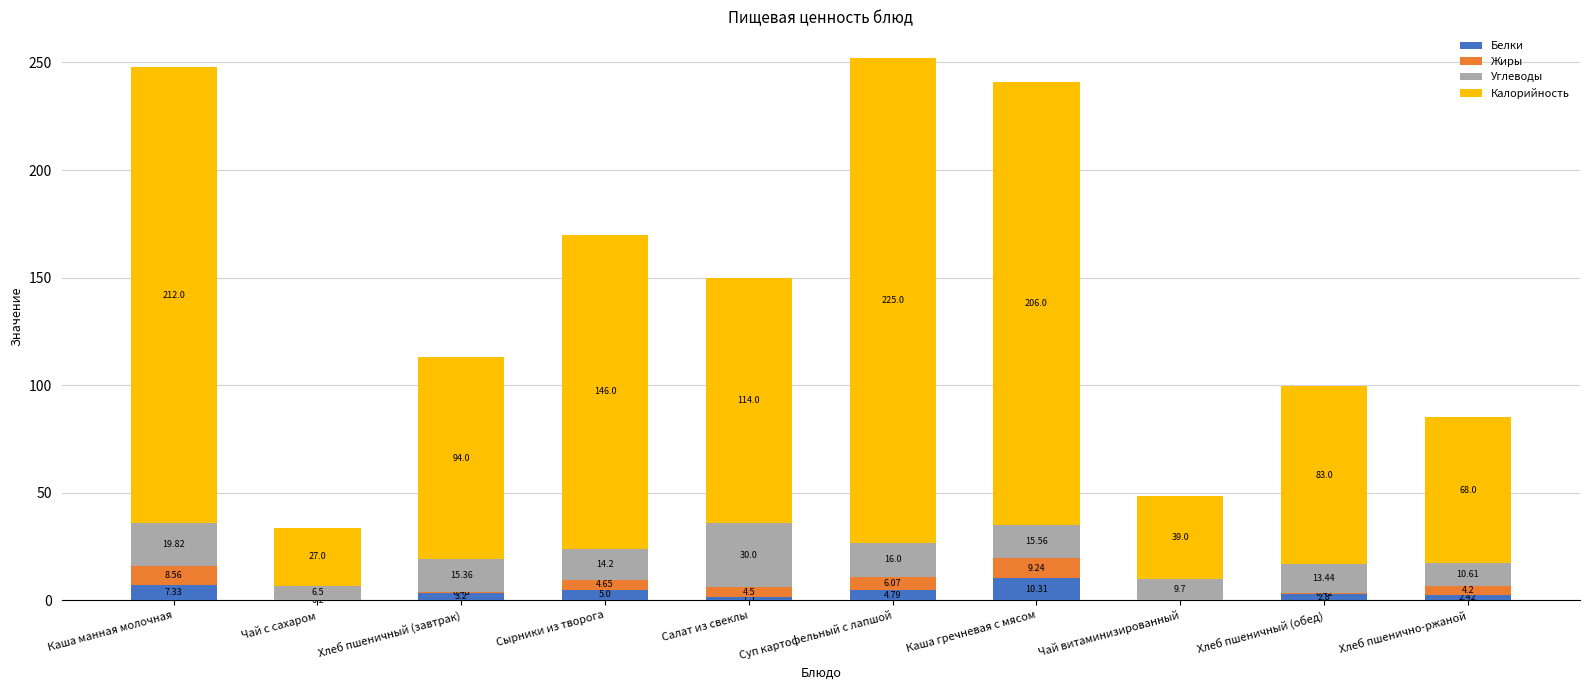

At which label does Белки reach its peak?

Каша гречневая с мясом